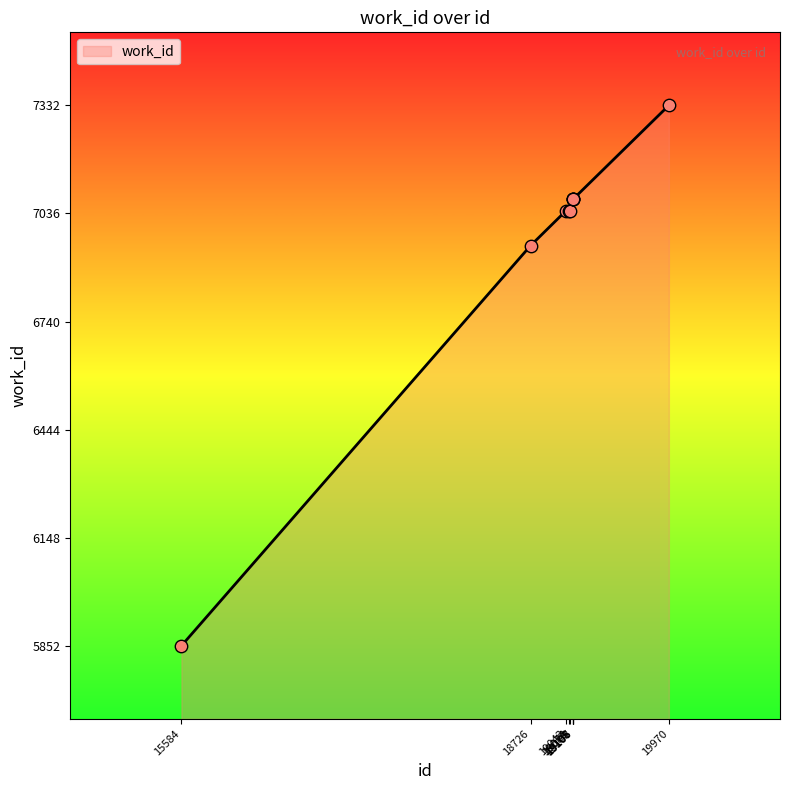

What is the ratio of the value at 19107 to the value at 19080?

1.0